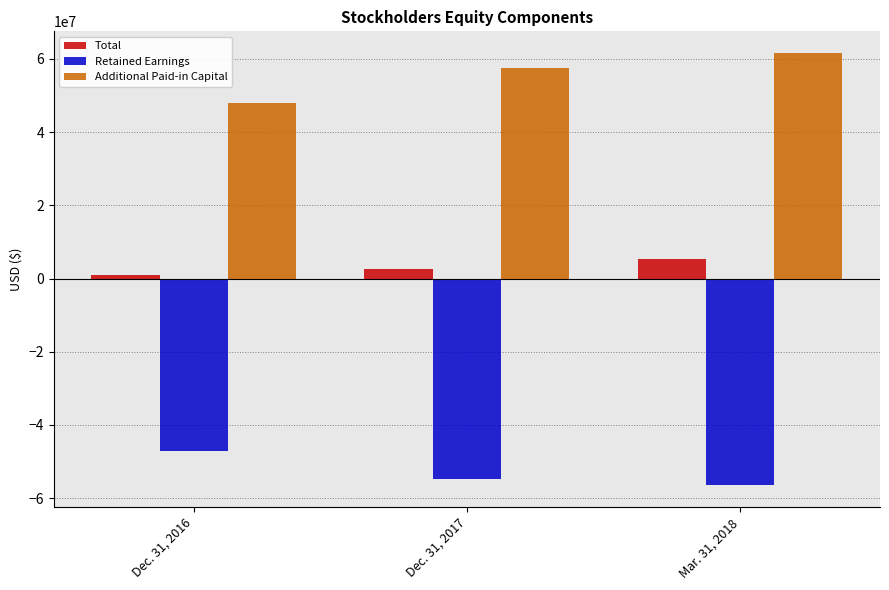

What position from the left is Mar. 31, 2018?

3